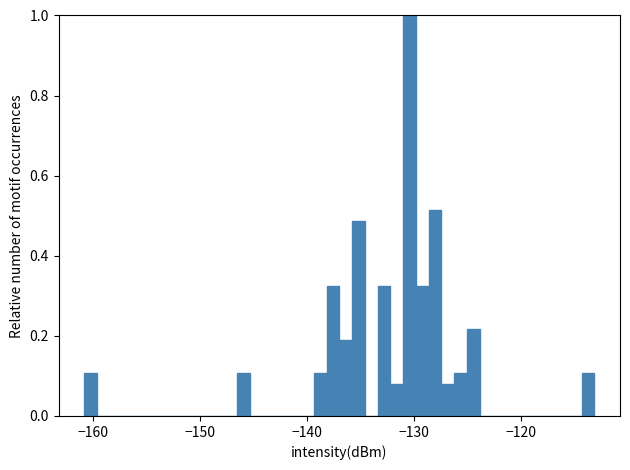

Read against the x-axis, roughly where is the centre of the tallest bar?

-130